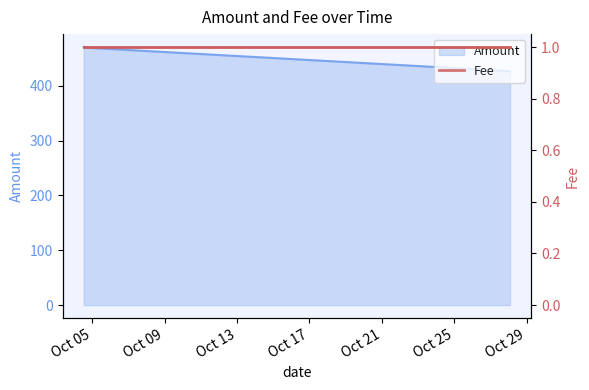

What is the label of the 4th point from the right?

2017-10-04 13:02:15